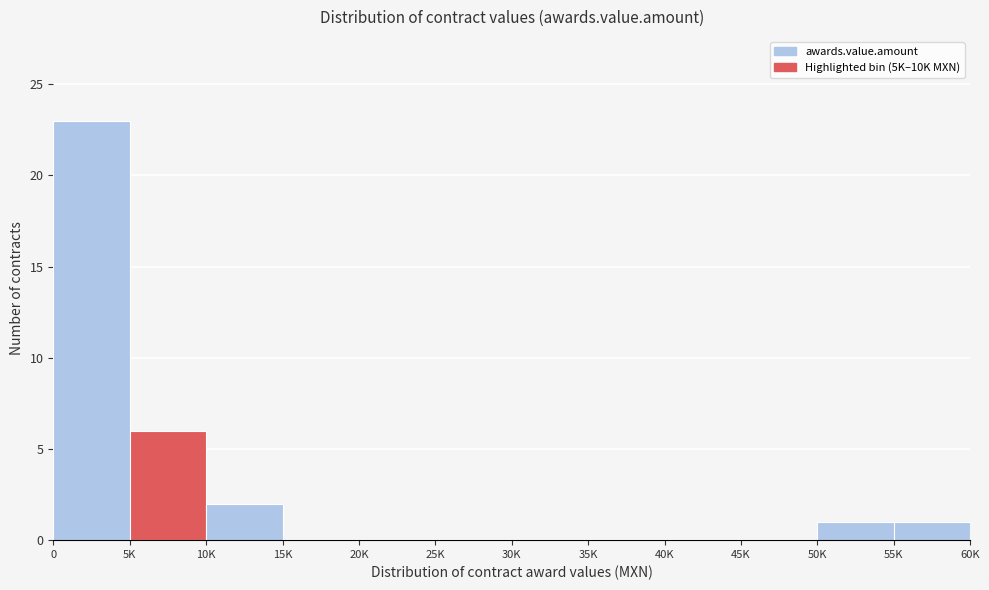

Reading right to left, transcribe all the data shown in this chart.

55K=1	50K=1	45K=0	40K=0	35K=0	30K=0	25K=0	20K=0	15K=0	10K=2	5K=6	0=23